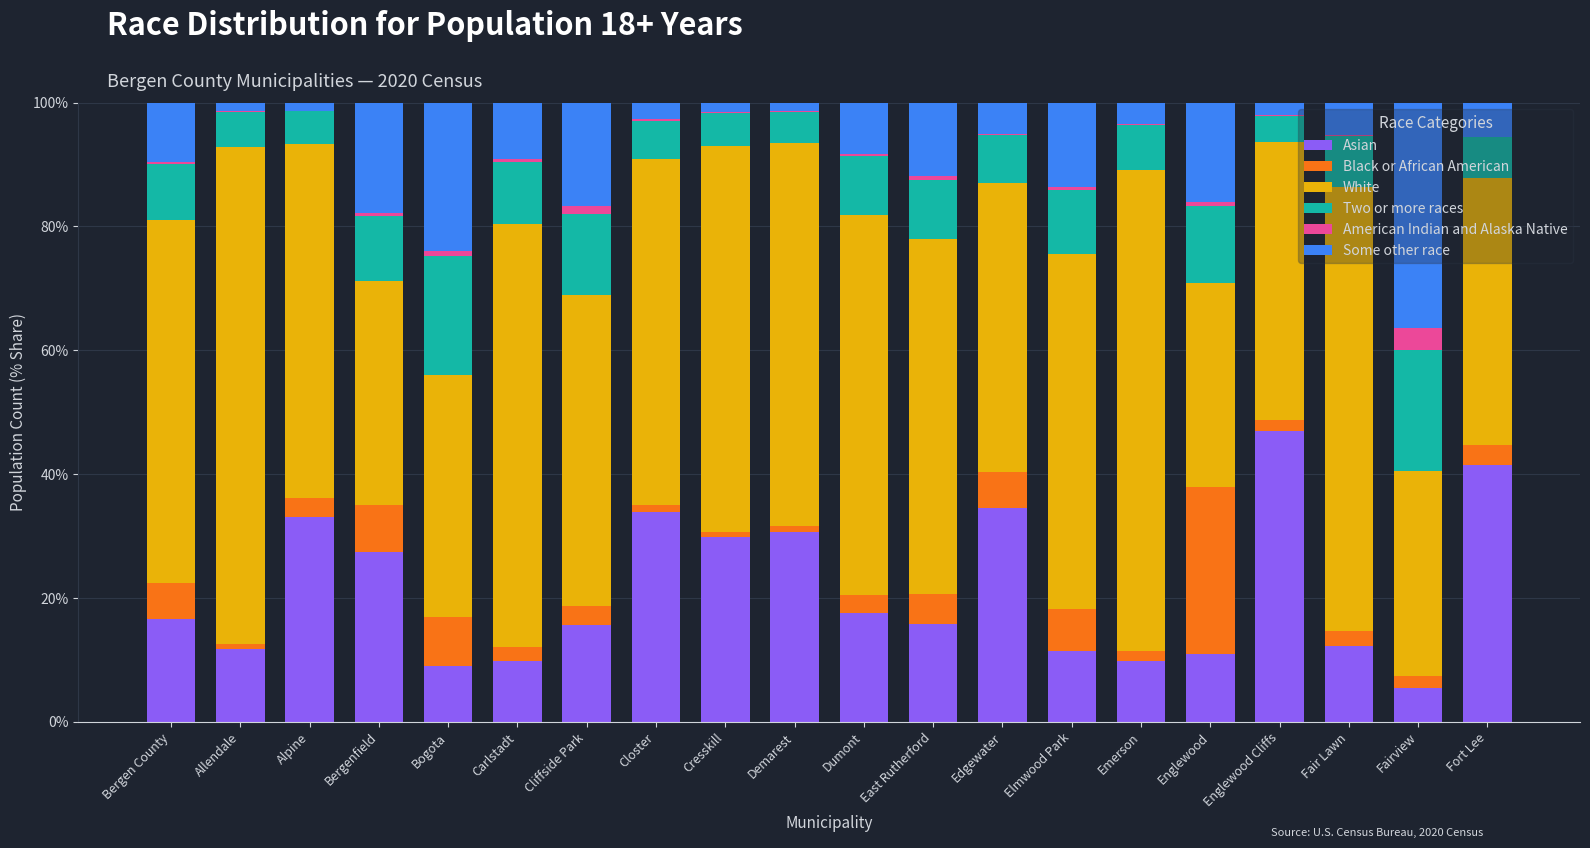

At which label does Asian reach its peak?

Englewood Cliffs